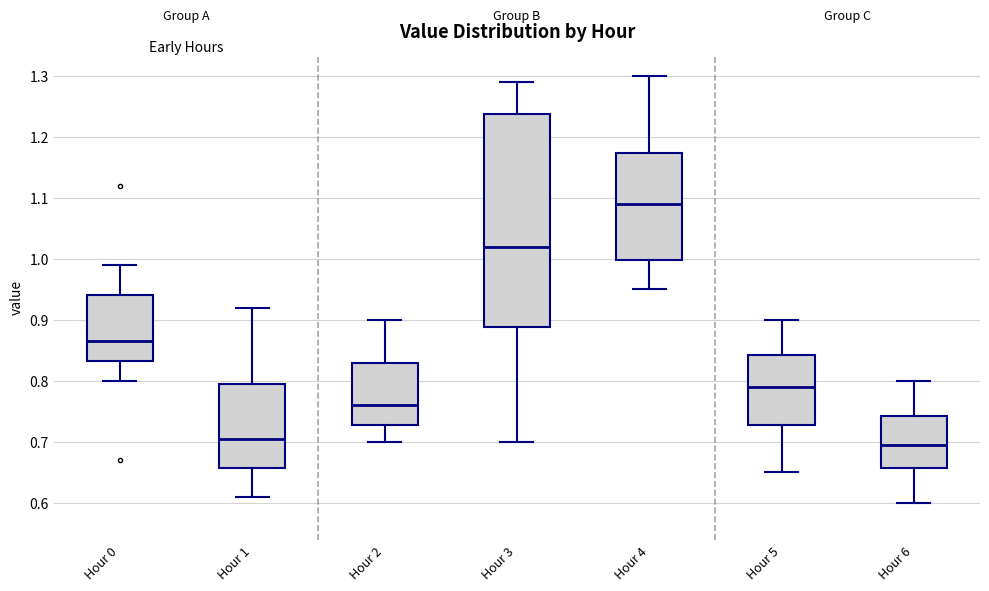

Which box's median line is the highest?

Hour 4